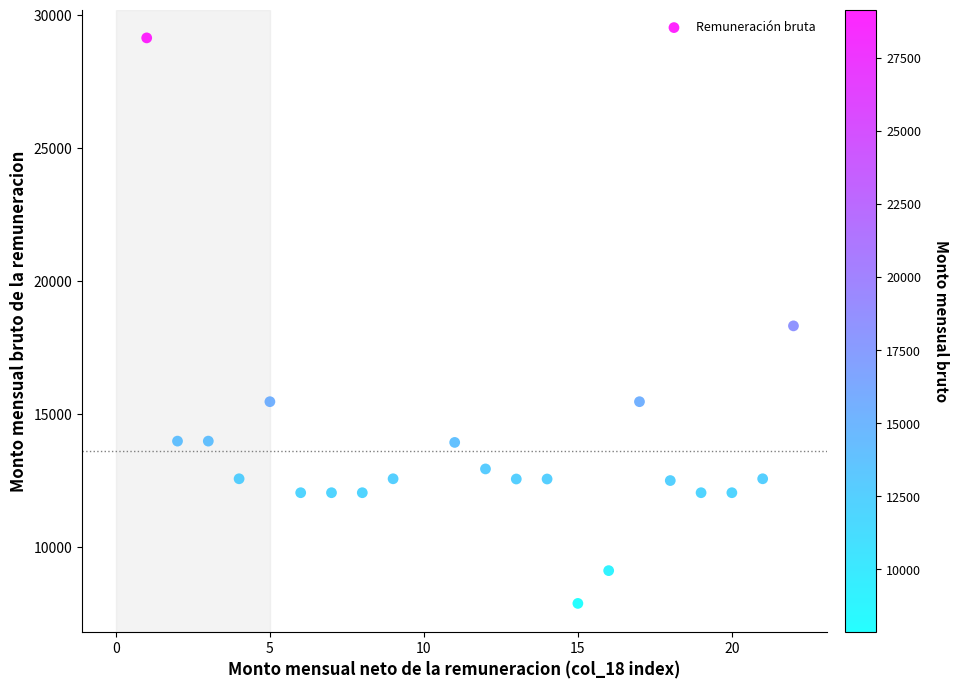

What is the range of X values (max minus min)?

21.0